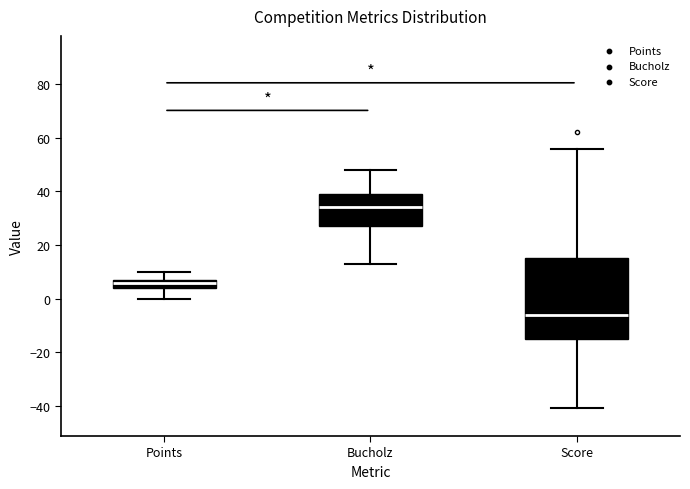

Where does the lower whisker of the box for Score end on the y-axis? The values are not printed on the chart, so give them approximately, as read against the axis.

-40